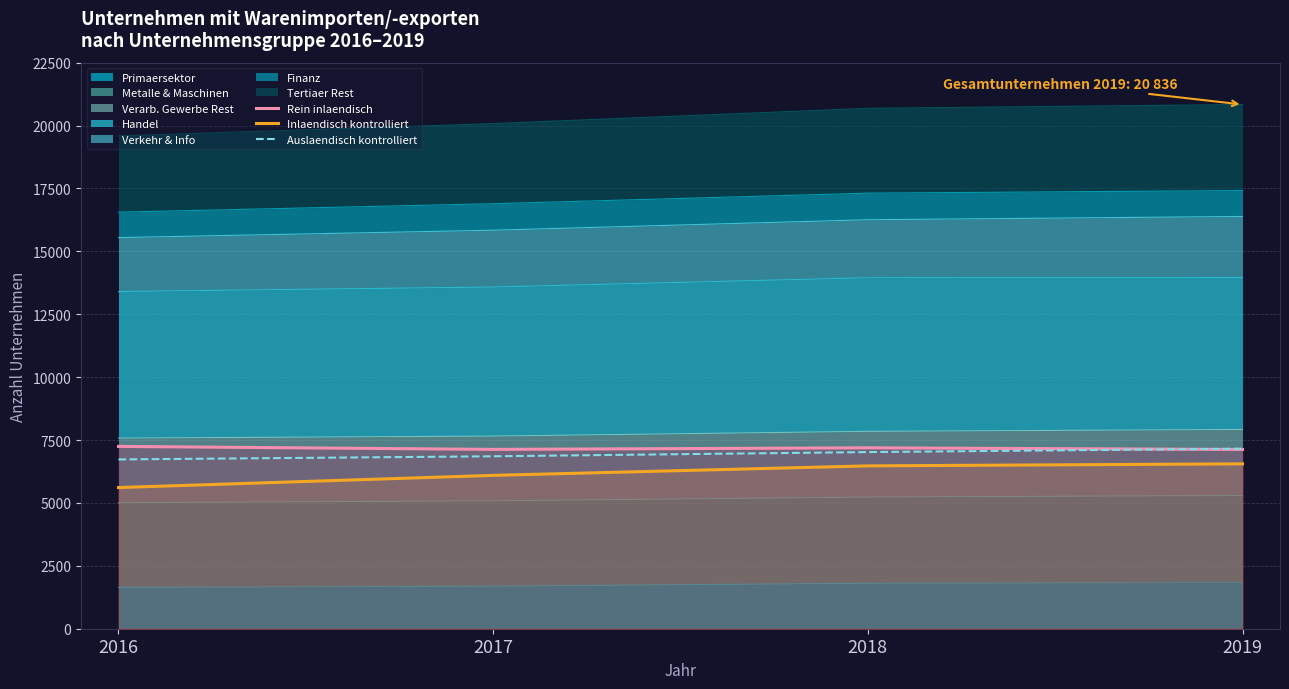

Reading left to right, extract all data points from this chart.

Rein inlaendisch: 2016=7247	2017=7128	2018=7191	2019=7125
Inlaendisch kontrolliert: 2016=5611	2017=6096	2018=6473	2019=6554
Auslaendisch kontrolliert: 2016=6729	2017=6854	2018=7021	2019=7157